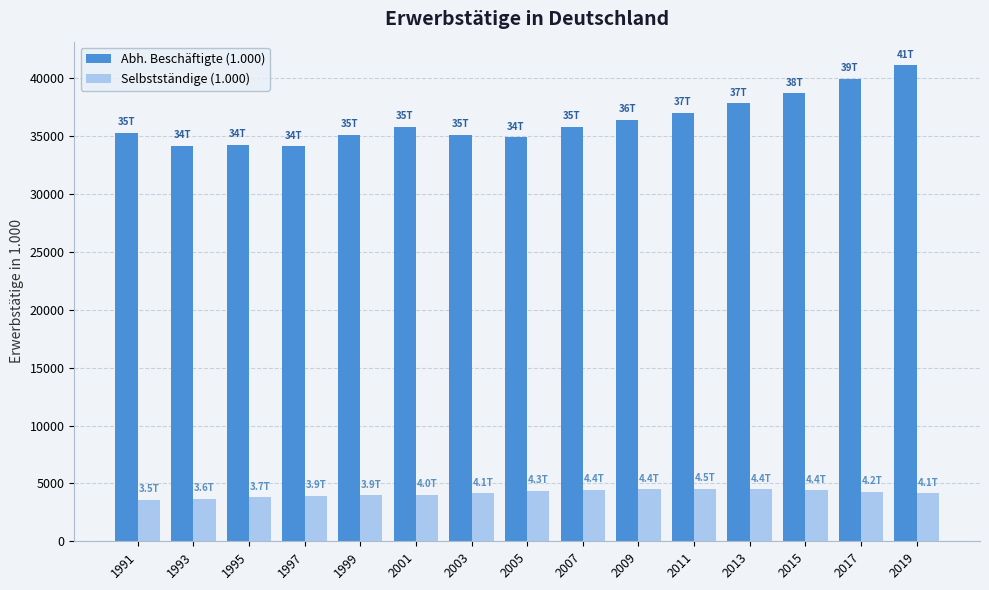

Is the value of Abh. Beschäftigte (1.000) at 1995 greater than the value of Selbstständige (1.000) at 2001?

Yes